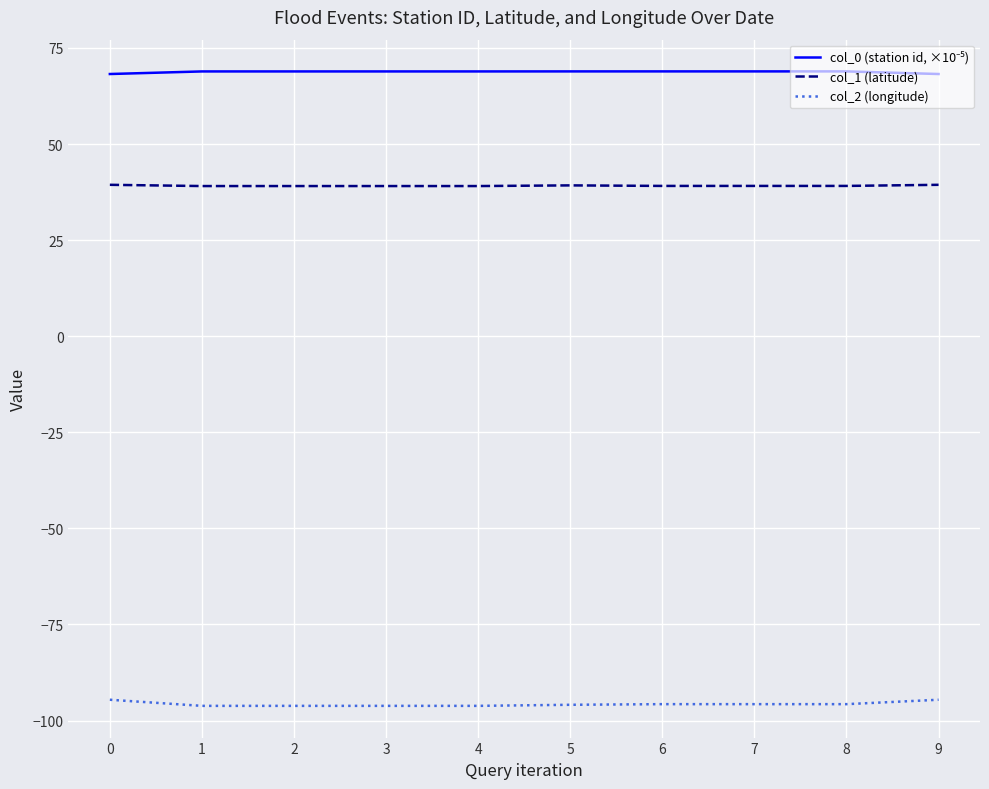

What is the lowest value of the col_2 (longitude) series?

-96.2